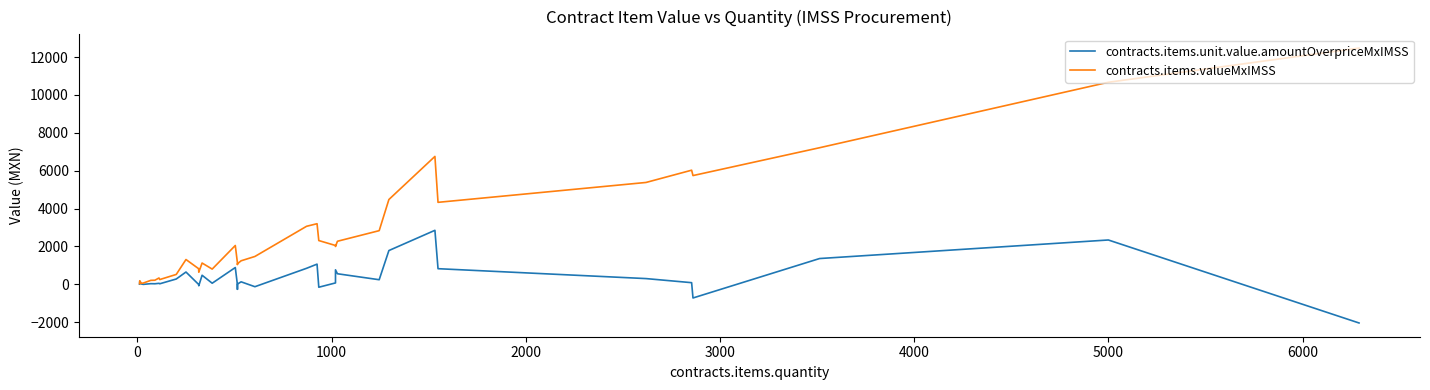

How many negative values does the contracts.items.unit.value.amountOverpriceMxIMSS series have?

10